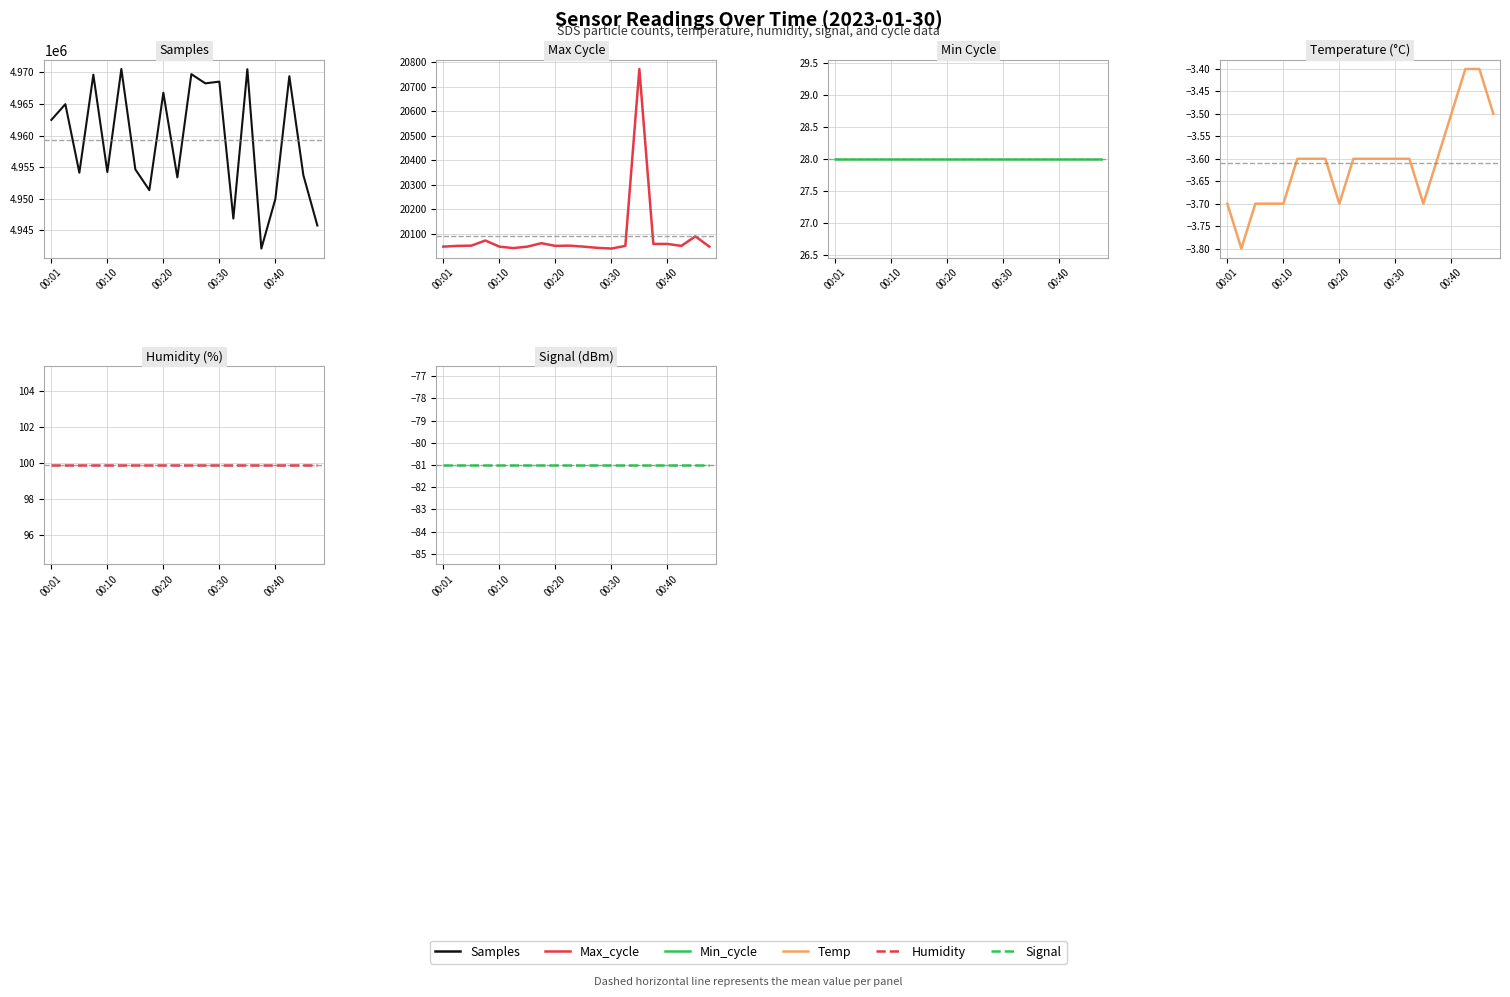

The Max_cycle series shows 10170.0 at 6. True or false?

False